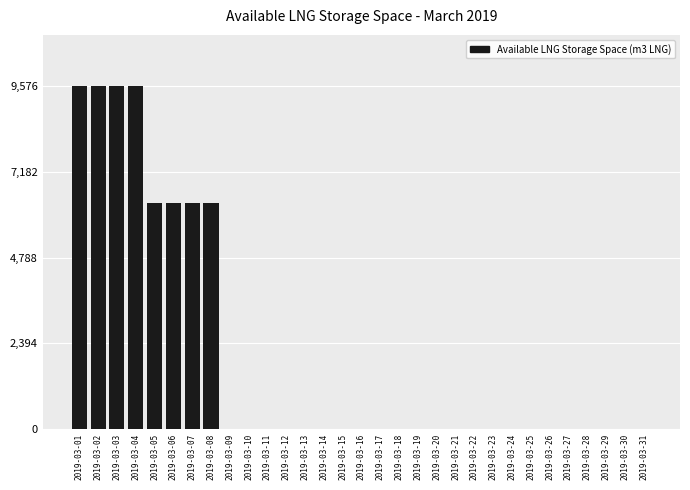

Reading left to right, extract all data points from this chart.

9576	9576	9576	9576	6326	6326	6326	6326	0	0	0	0	0	0	0	0	0	0	0	0	0	0	0	0	0	0	0	0	0	0	0